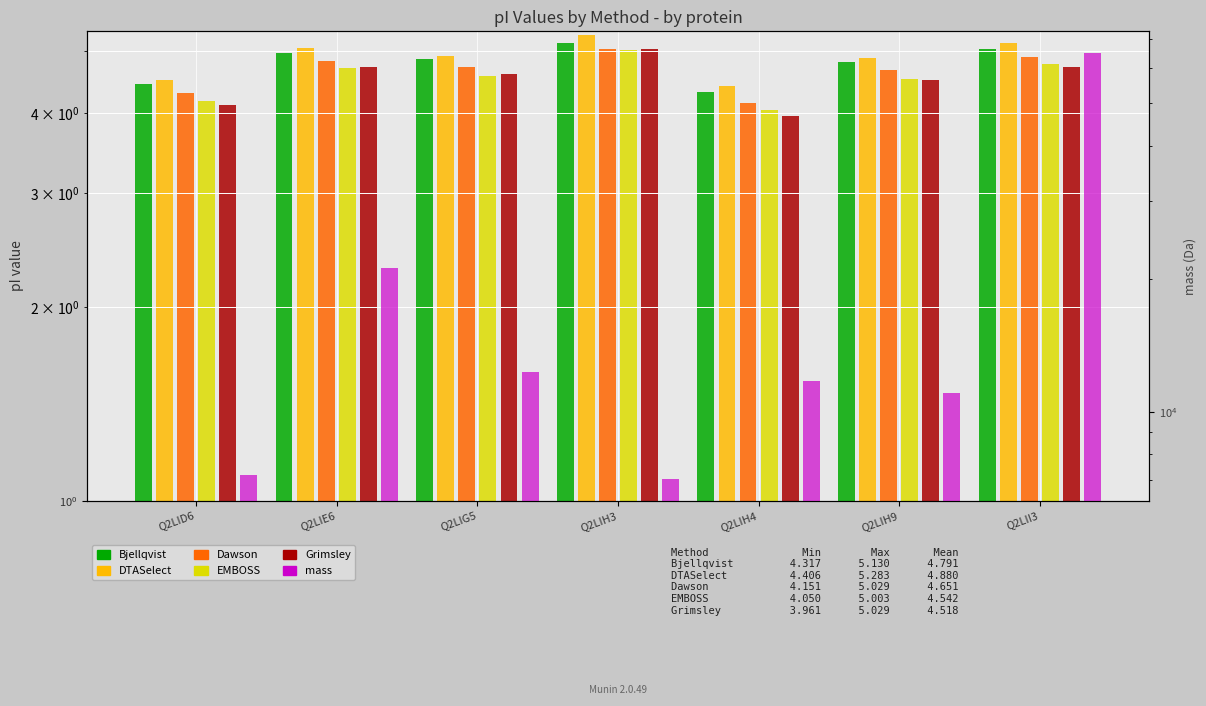

List the labels in order of EMBOSS value, smallest first.

Q2LIH4, Q2LID6, Q2LIH9, Q2LIG5, Q2LIE6, Q2LII3, Q2LIH3